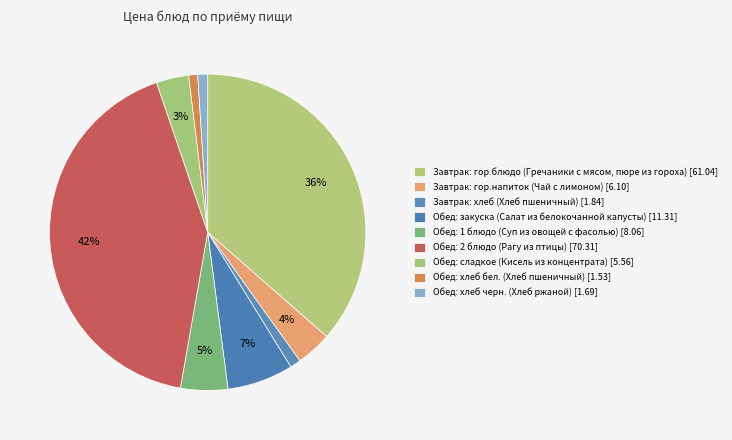

What percentage is the Завтрак: хлеб (Хлеб пшеничный) slice, to the nearest percent?

1%